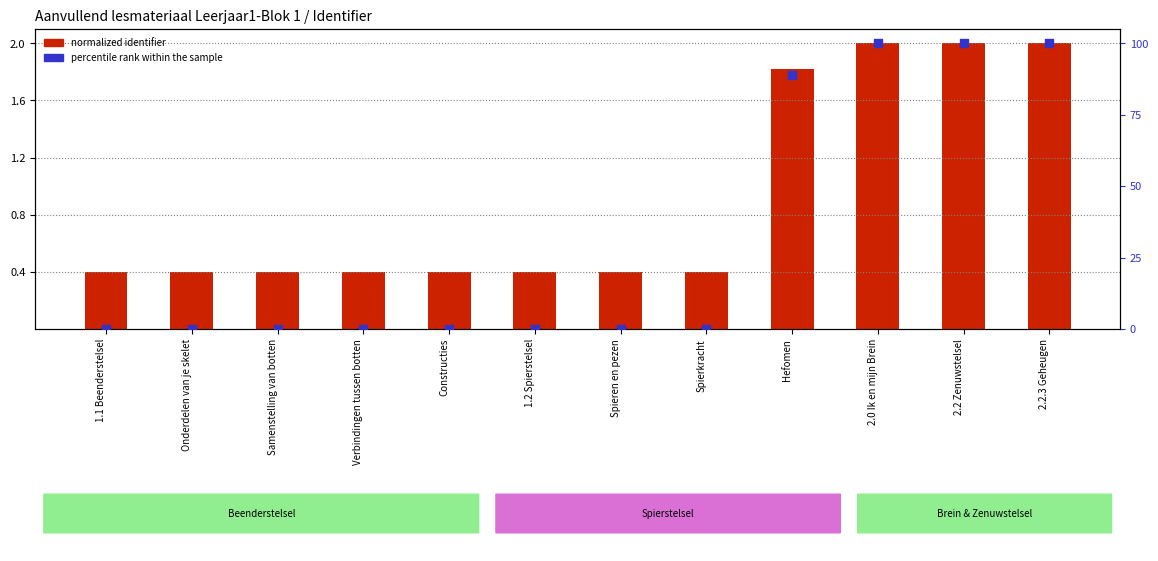

What are all the series names shown in the legend?

normalized identifier, percentile rank within the sample